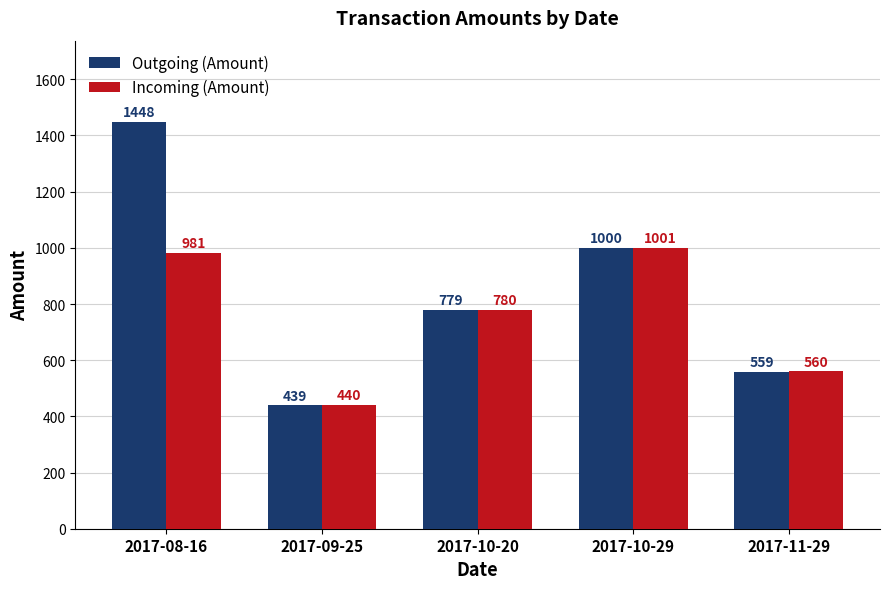

The value of Incoming (Amount) at 2017-09-25 is 440. True or false?

True